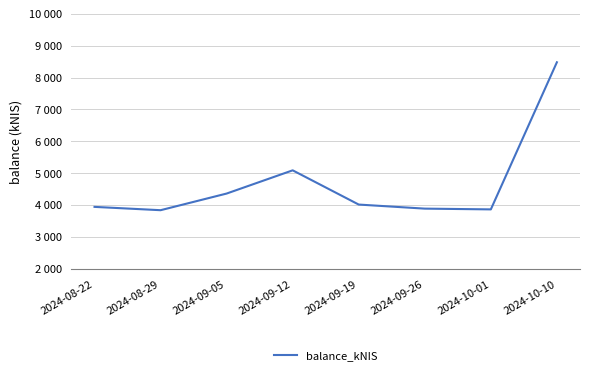

Is this an area chart (filled region under the line)?

No